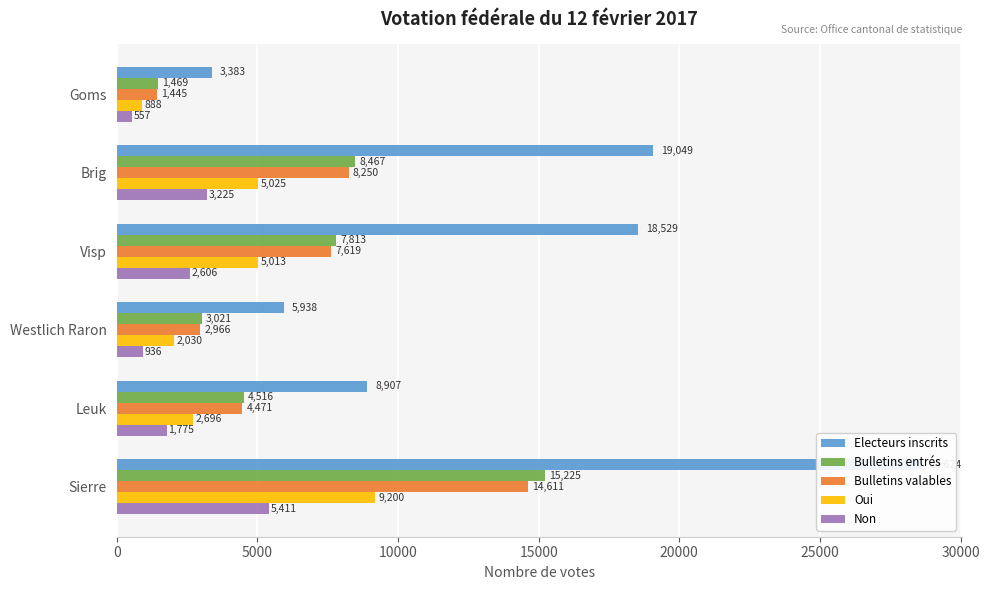

What is the difference between the Electeurs inscrits values at 0 and 25000?

25241